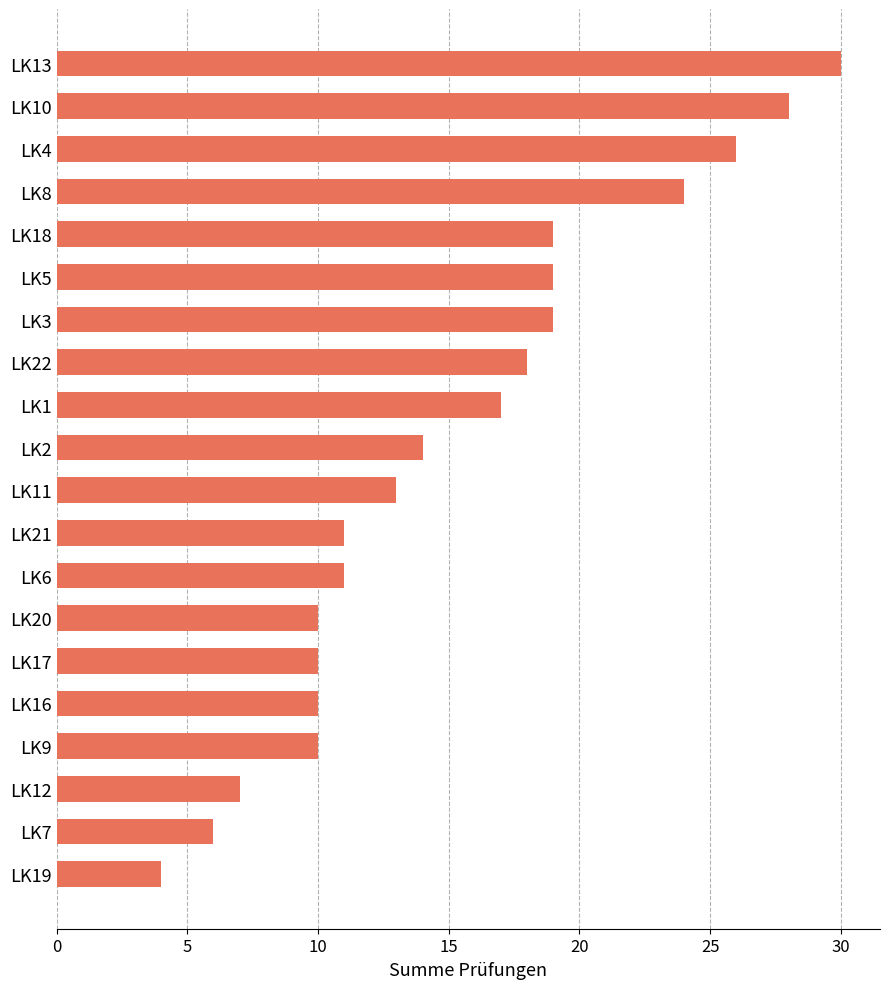

Does the chart contain any negative values?

No